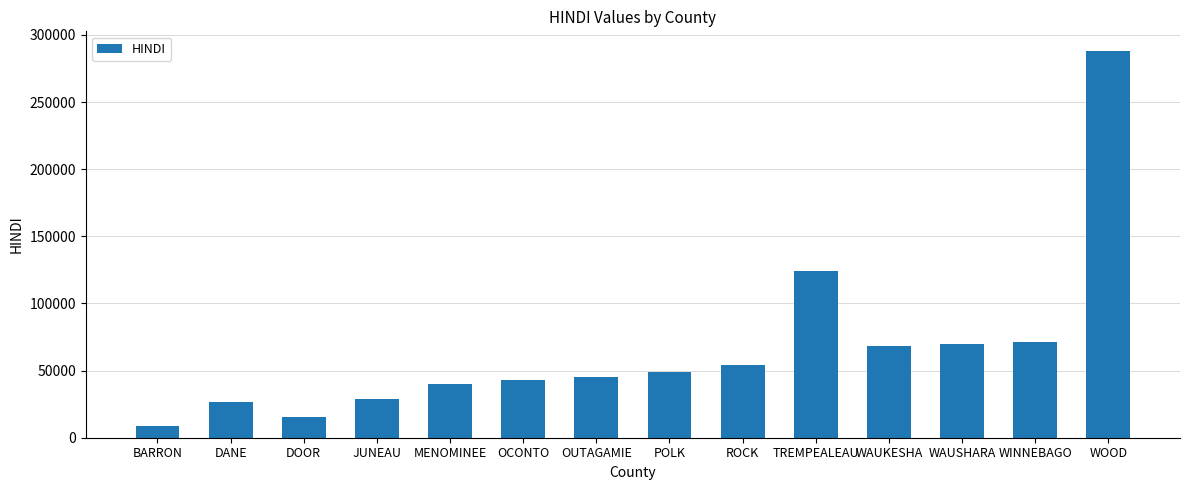

At which category does the chart reach its peak across all series?

WOOD